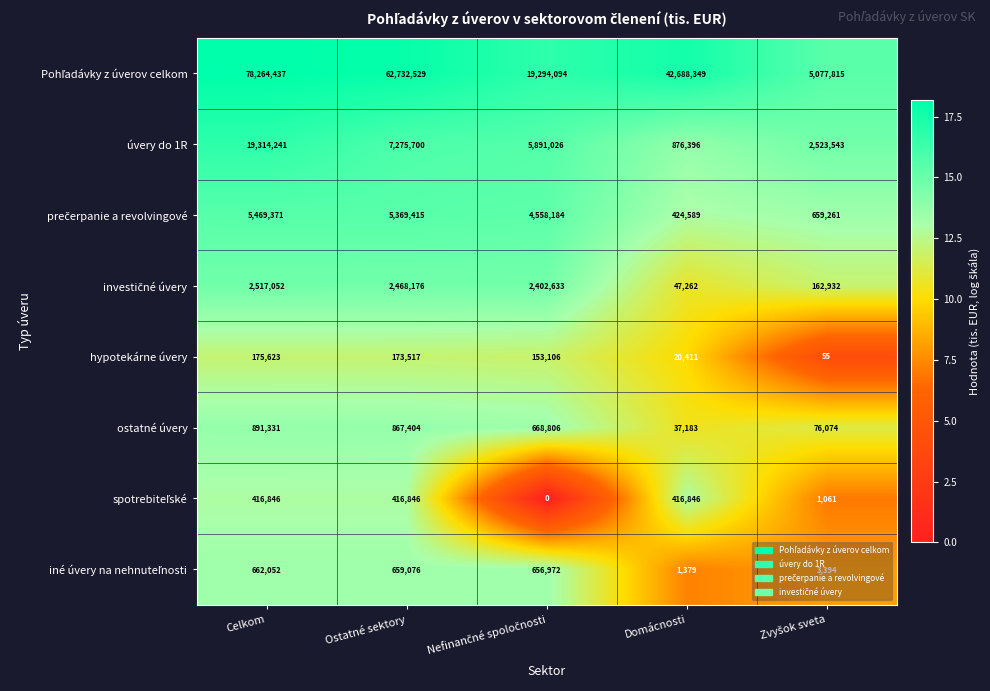

What is the difference between the highest and lowest values at Domácnosti?

42686970